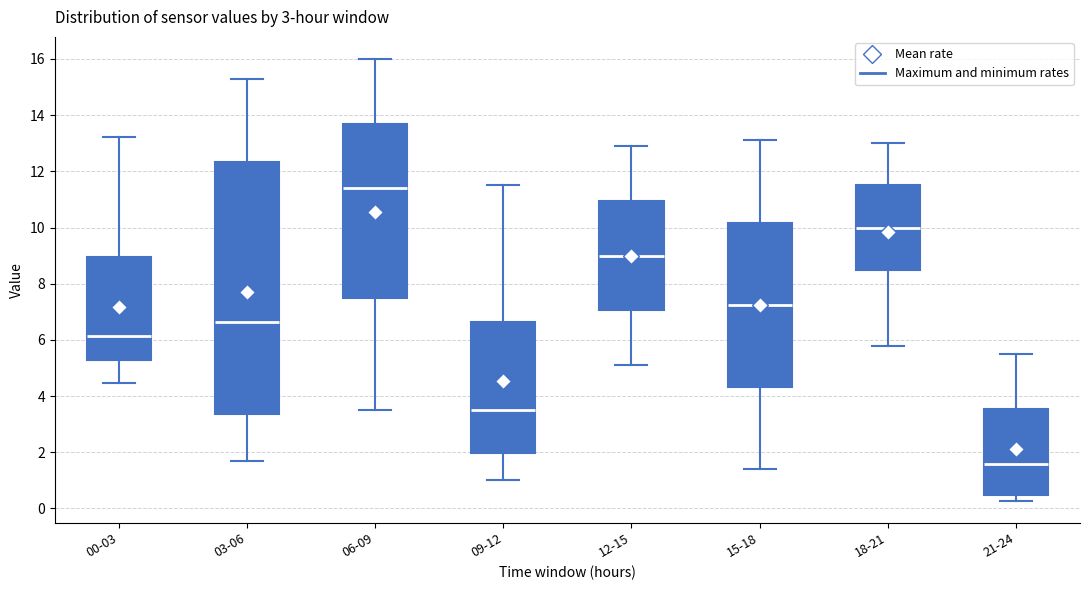

Which box has the highest median line?

06-09